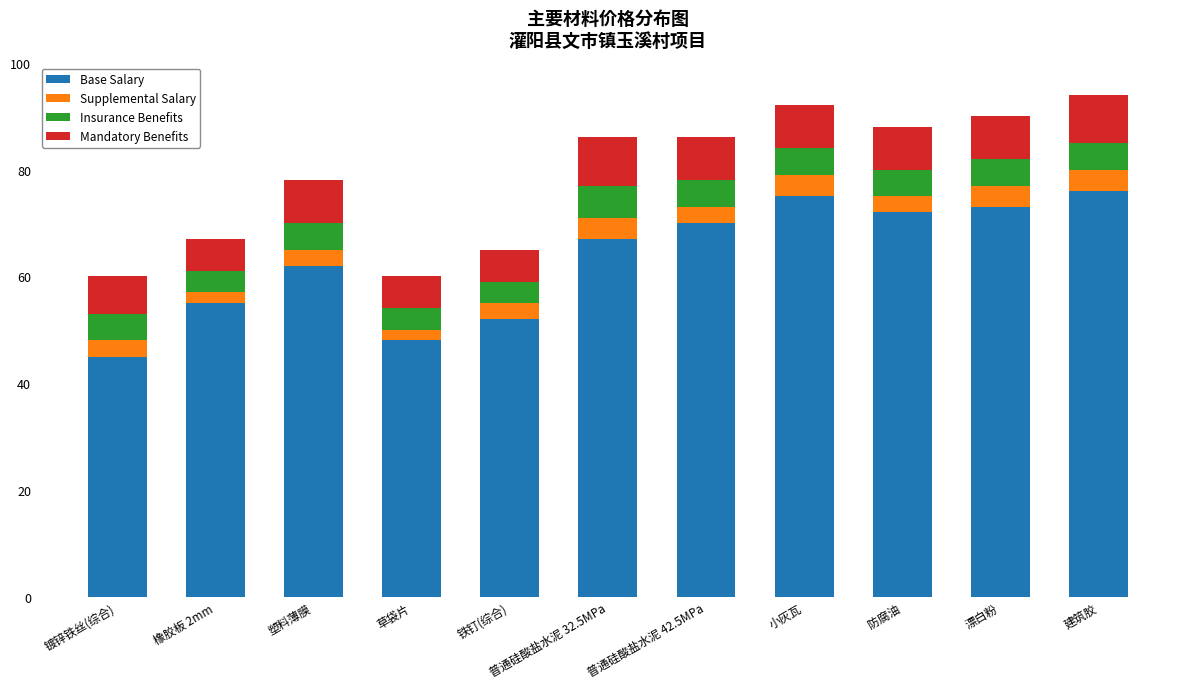

What is the total value across all series at 防腐油?

88